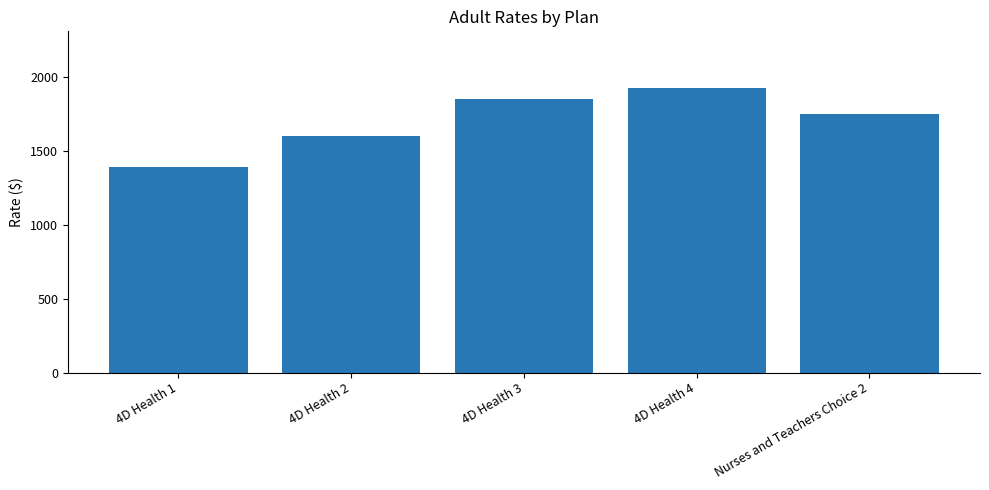

What value does the data have at Nurses and Teachers Choice 2?

1744.3